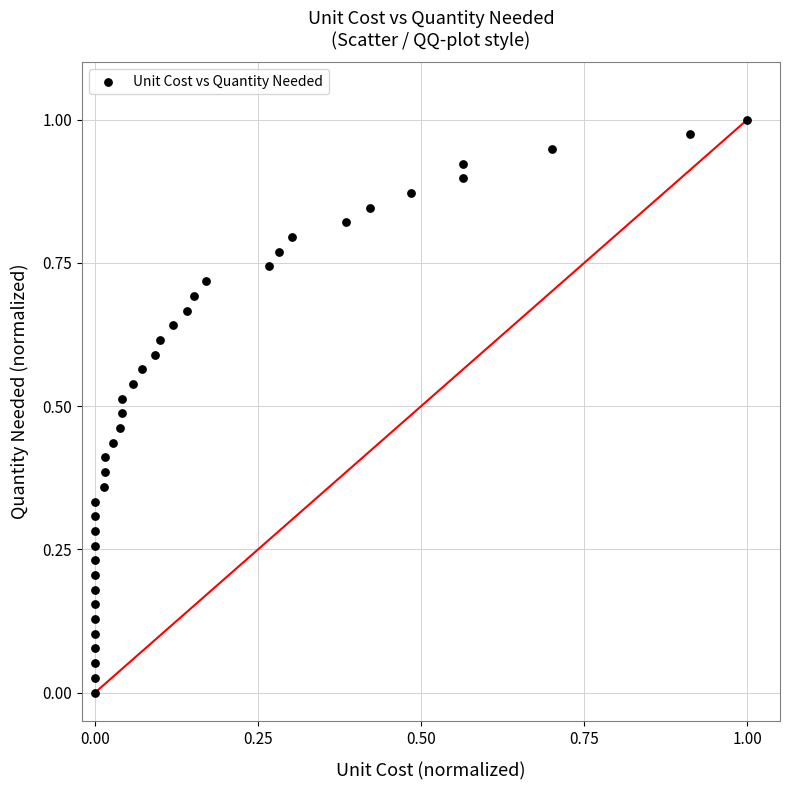

How many data points are displayed?

40